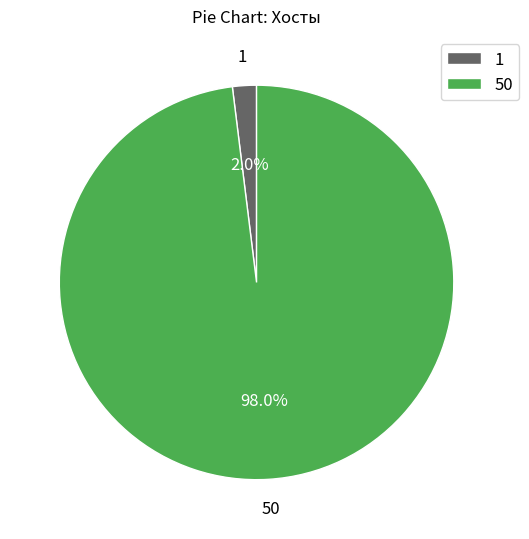

Which has a higher value, 1 or 50?

50